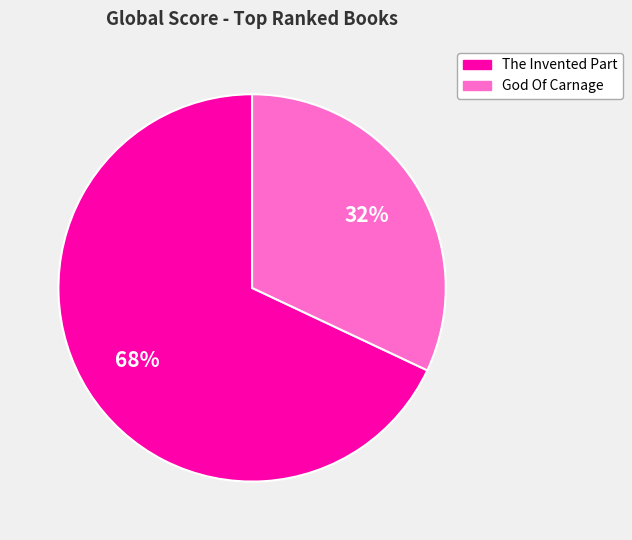

What is the largest slice in the pie chart?

The Invented Part